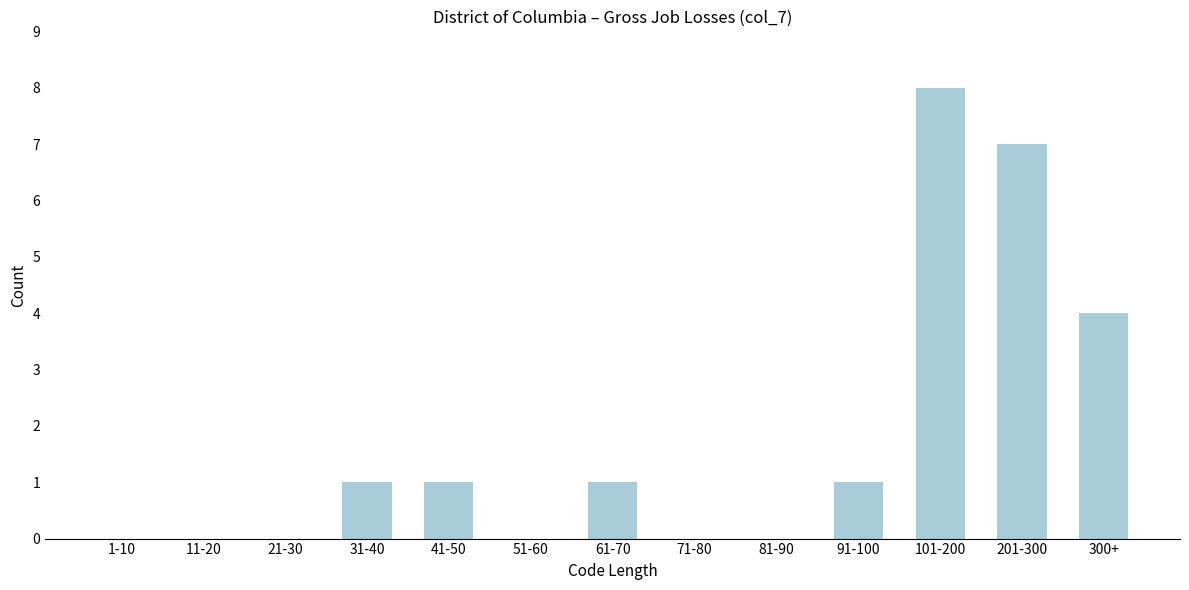

Reading left to right, list all the values displayed in this chart.

1-10=0	11-20=0	21-30=0	31-40=1	41-50=1	51-60=0	61-70=1	71-80=0	81-90=0	91-100=1	101-200=8	201-300=7	300+=4